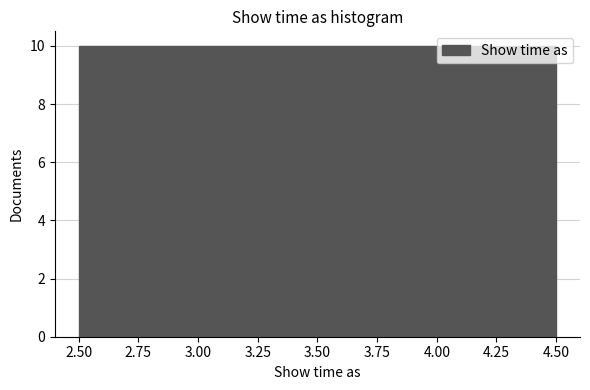

Reading left to right, transcribe this chart: for each bar, give the range it covers on the x-axis and its height. The values are not printed on the chart, so give them approximately, as read against the axis.

2.50 to 3.50: 10
3.50 to 4.50: 10